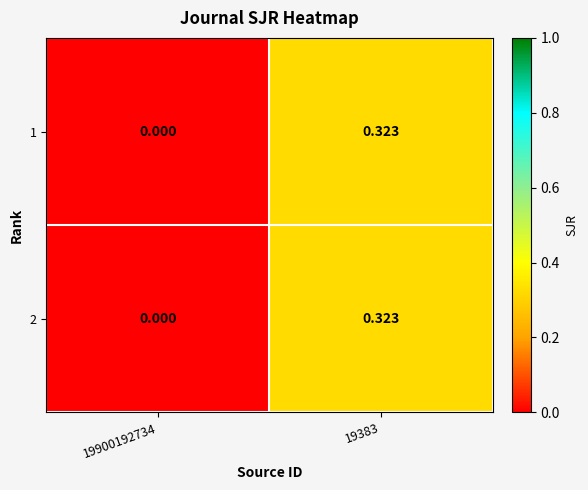

Count the number of categories in the chart.

2